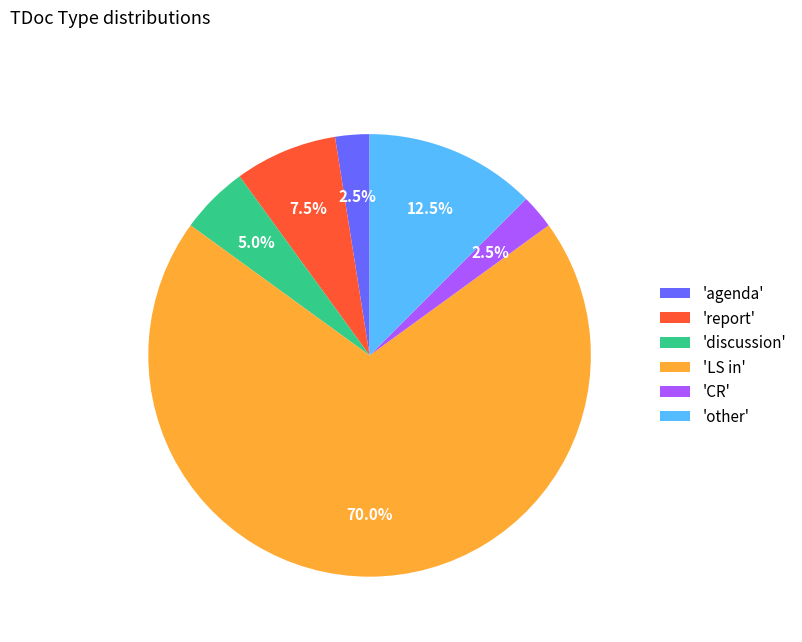

What is the majority slice?

'LS in'